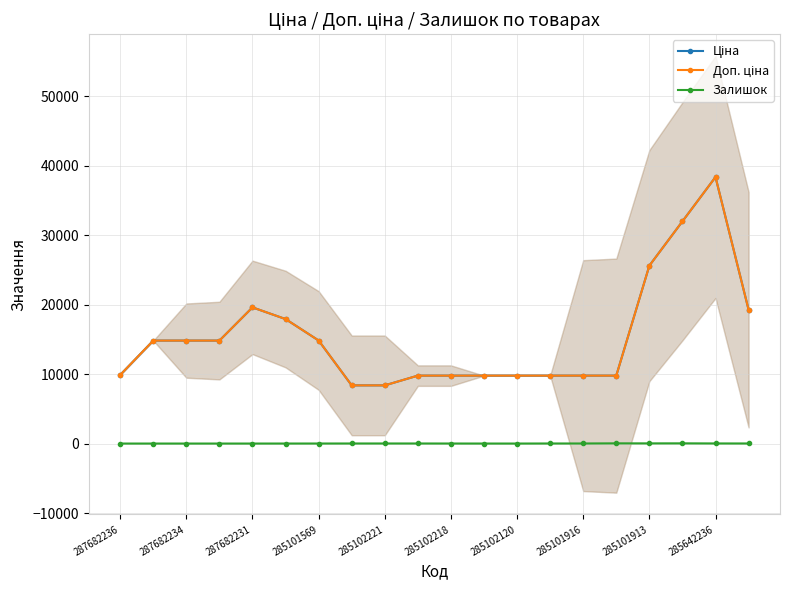

How many distinct data groups are displayed?

3